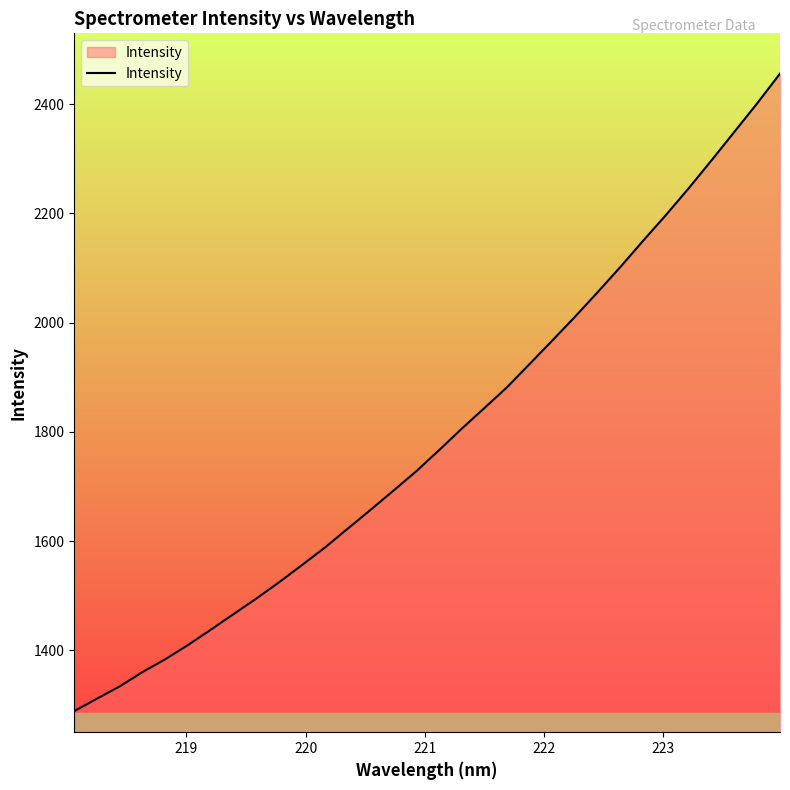

What is the difference between the maximum and minimum values?

1166.8